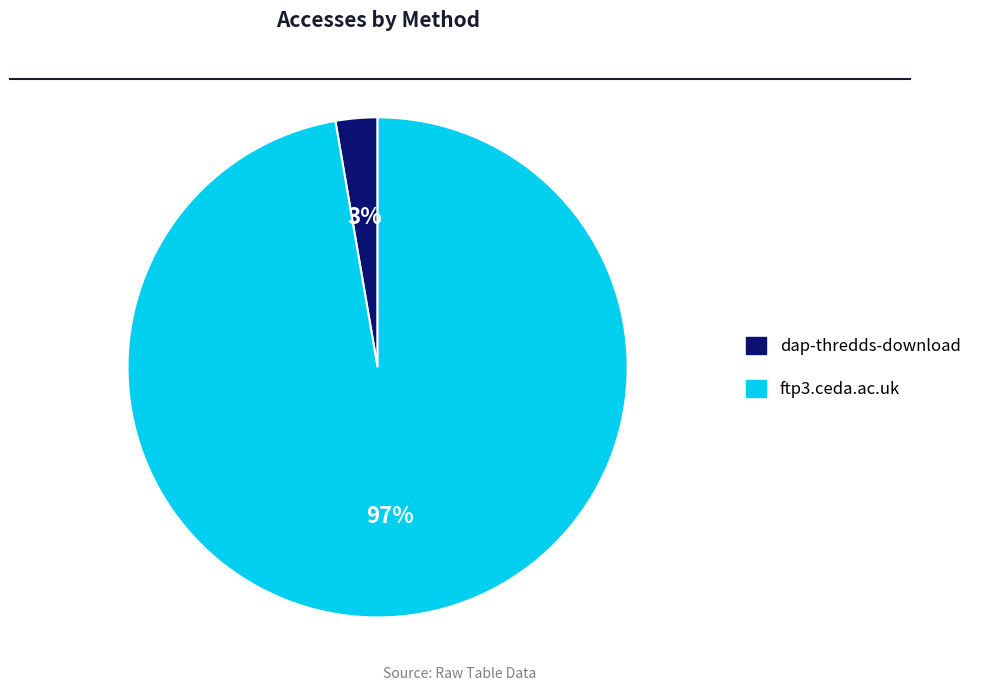

Does ftp3.ceda.ac.uk account for over 50% of the chart?

Yes